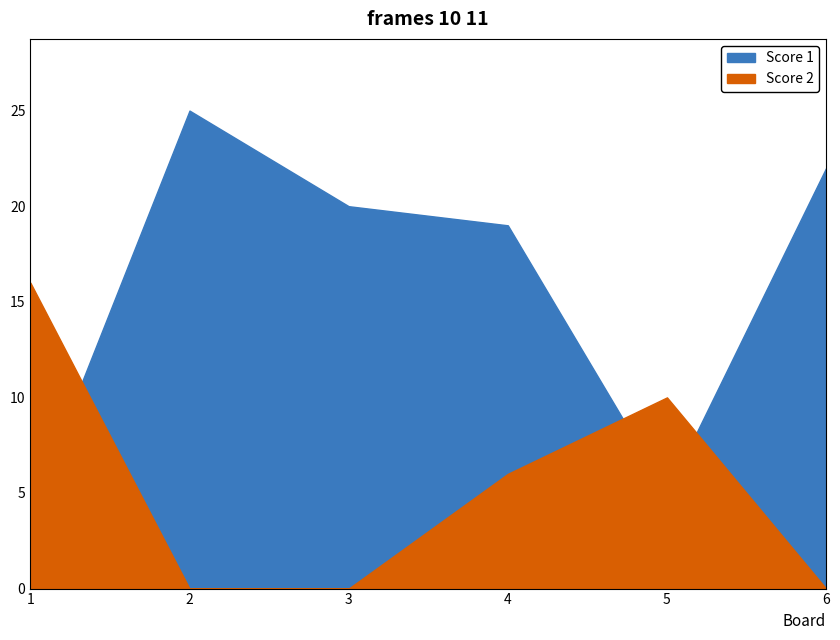

Where is Score 2 nearest to the value 8?

4